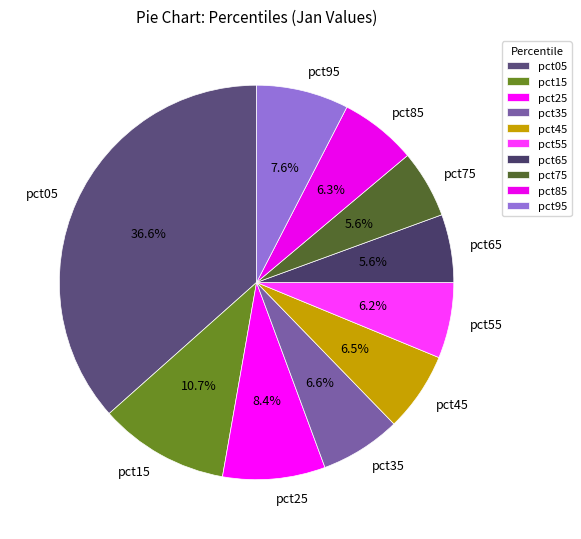

What is the largest slice in the pie chart?

pct05